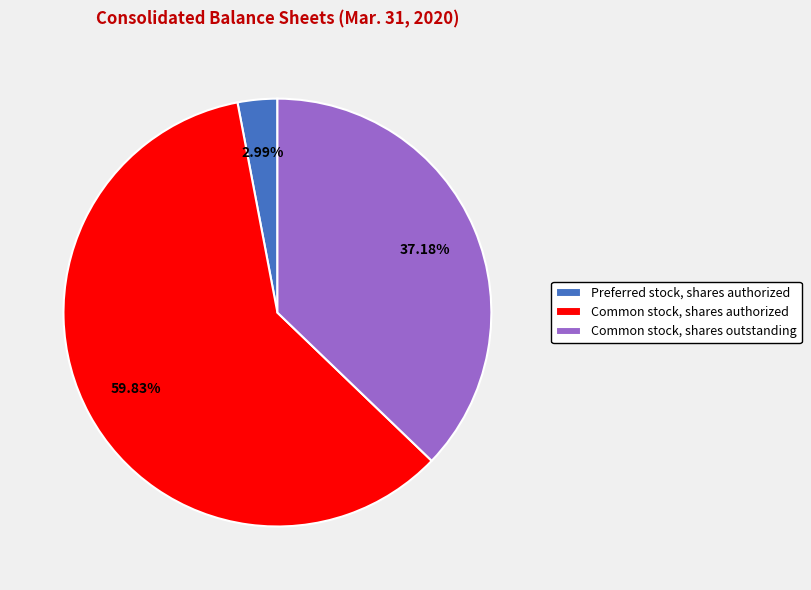

Combined, do Common stock, shares outstanding and Preferred stock, shares authorized account for over 50%?

No